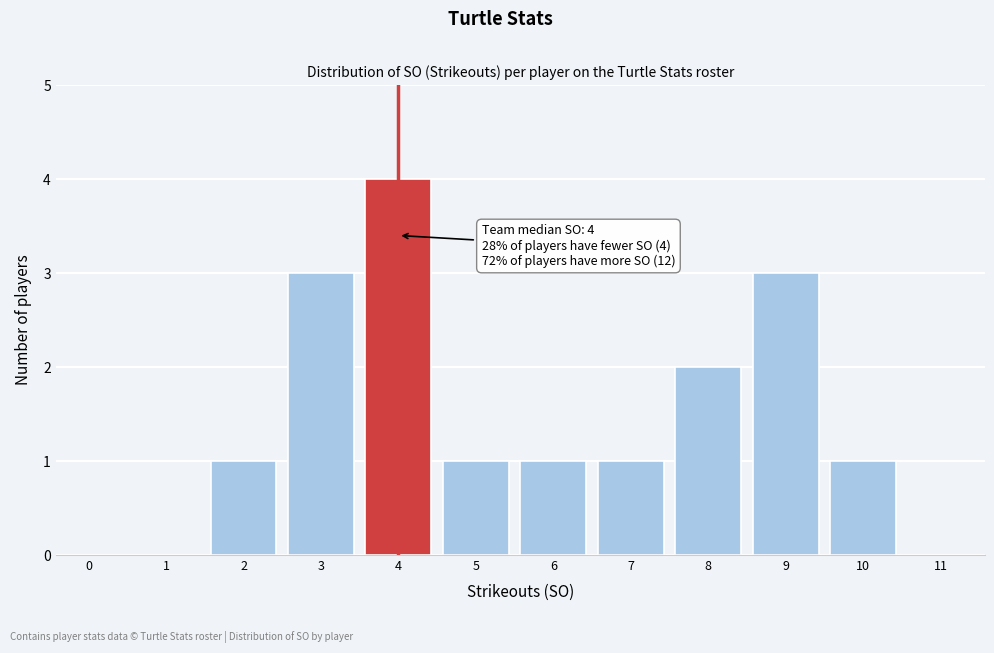

Reading right to left, extract all data points from this chart.

11=0	10=1	9=3	8=2	7=1	6=1	5=1	4=4	3=3	2=1	1=0	0=0